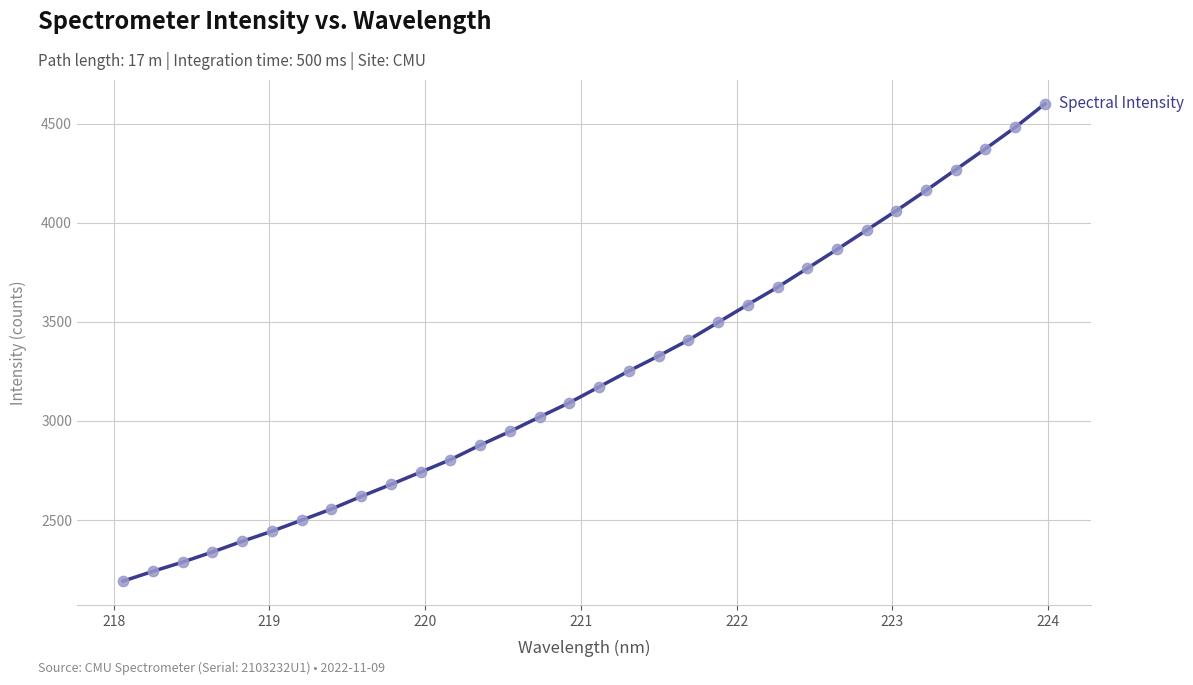

What is the difference between the maximum and minimum values?

2408.6